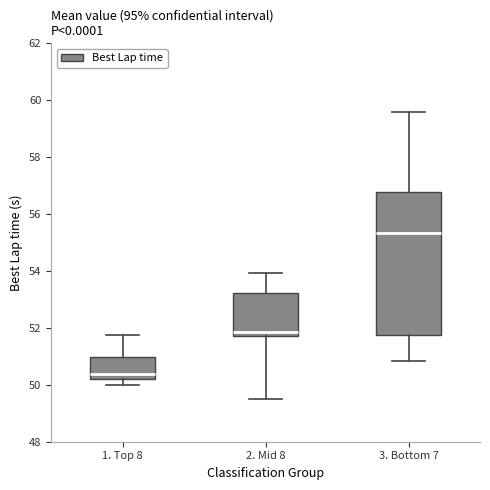

Which box has the lowest median line?

1. Top 8